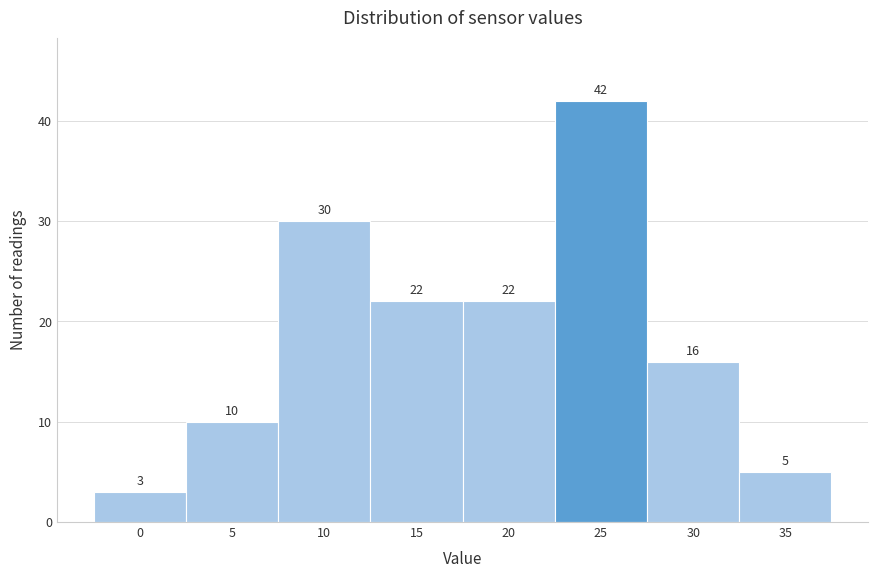

Reading left to right, list all the values displayed in this chart.

3	10	30	22	22	42	16	5